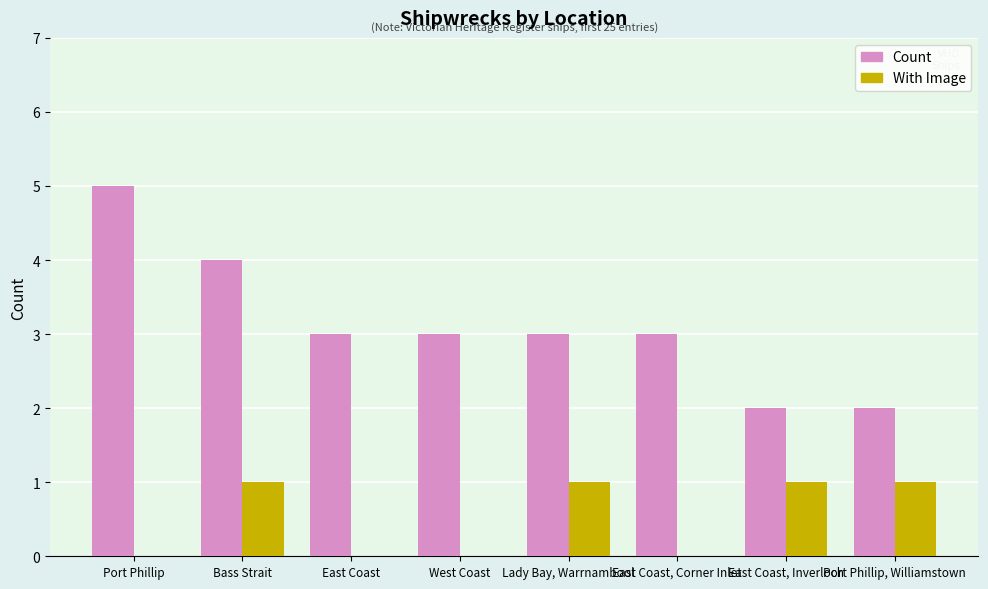

Reading right to left, extract all data points from this chart.

Count: Port Phillip, Williamstown=2	East Coast, Inverloch=2	East Coast, Corner Inlet=3	Lady Bay, Warrnambool=3	West Coast=3	East Coast=3	Bass Strait=4	Port Phillip=5
With Image: Port Phillip, Williamstown=1	East Coast, Inverloch=1	East Coast, Corner Inlet=0	Lady Bay, Warrnambool=1	West Coast=0	East Coast=0	Bass Strait=1	Port Phillip=0